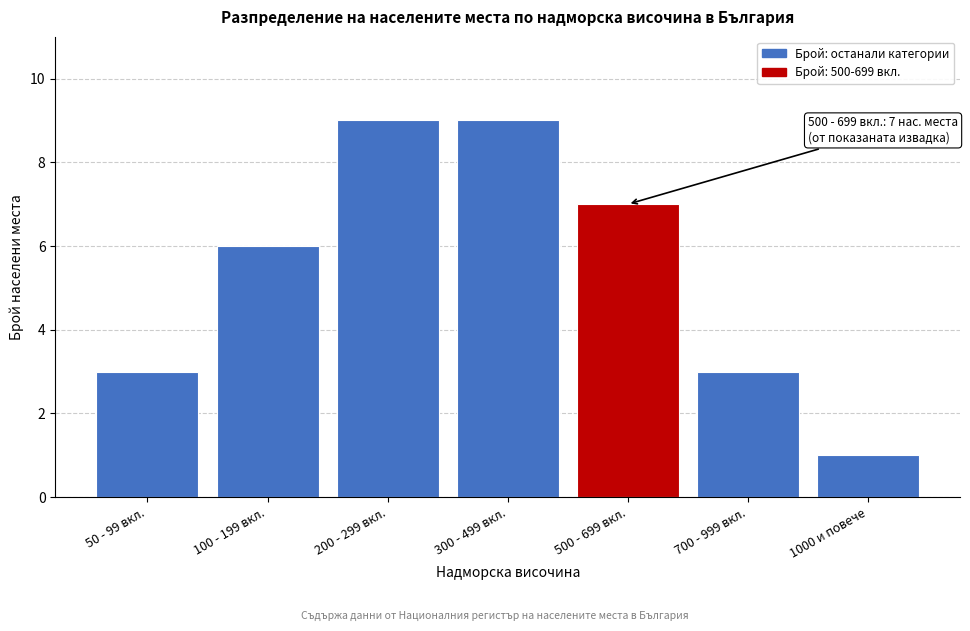

Reading left to right, what are all the values shown in this chart?

3	6	9	9	7	3	1